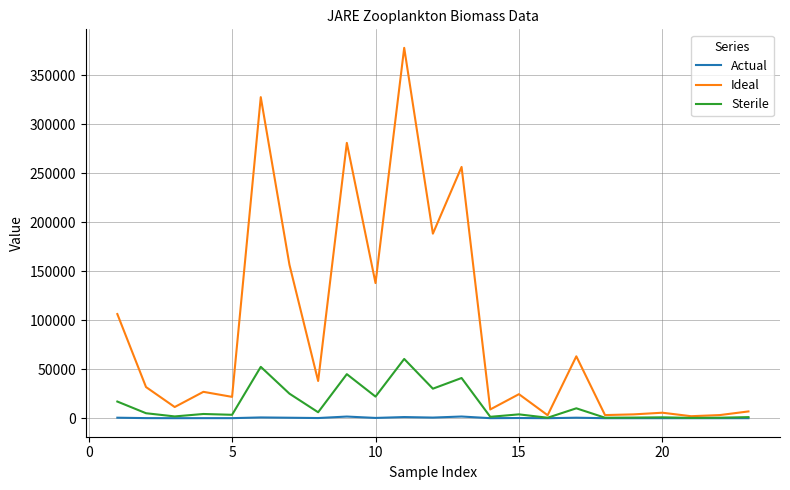

What is the highest value of the Sterile series?

60456.0